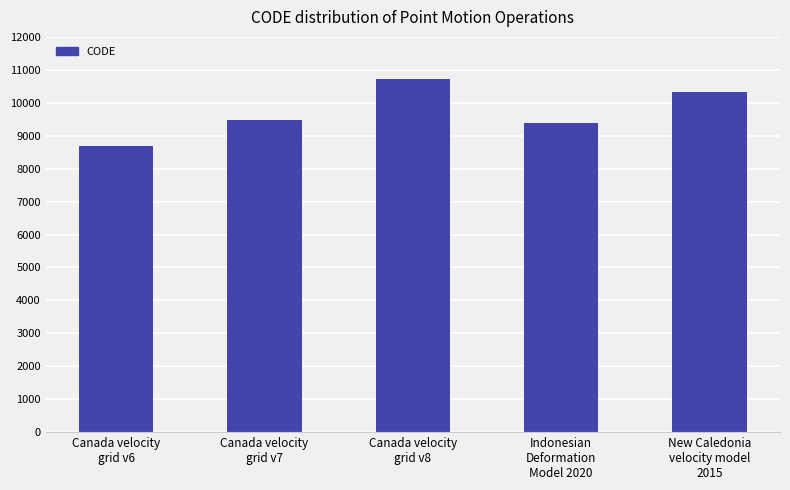

List the labels in order of value, largest first.

Canada velocity
grid v8, New Caledonia
velocity model
2015, Canada velocity
grid v7, Indonesian
Deformation
Model 2020, Canada velocity
grid v6